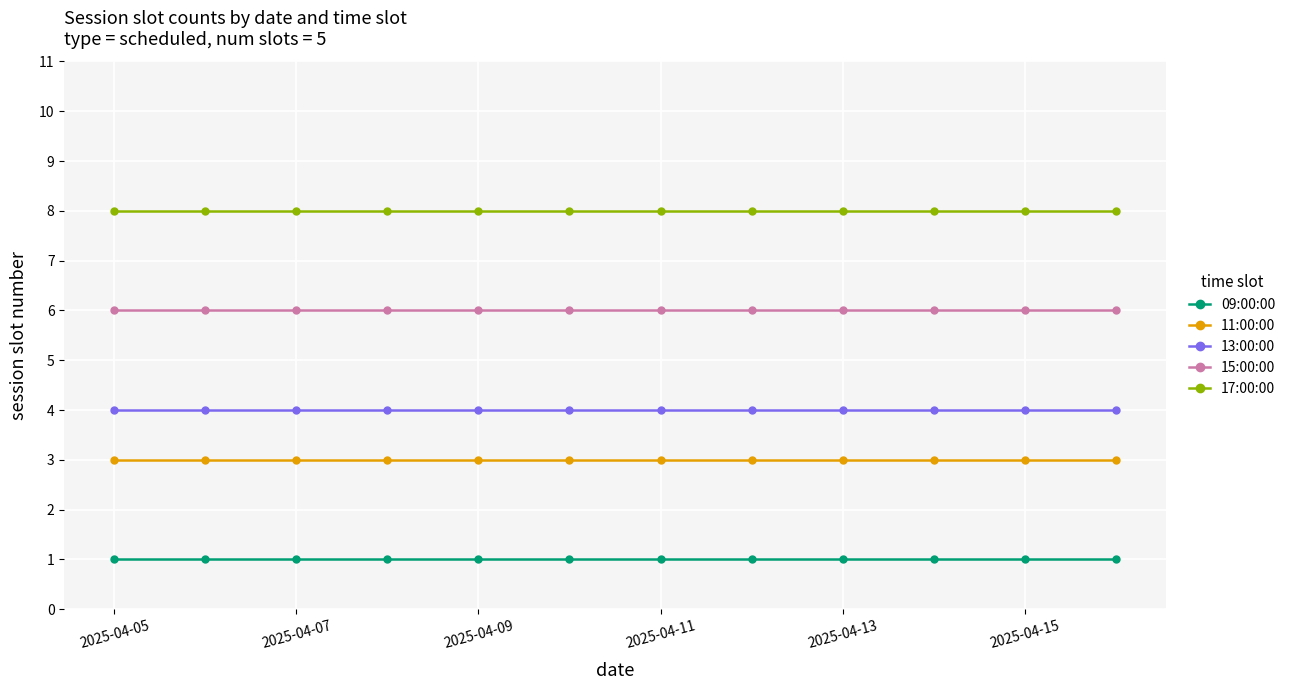

What is the maximum value for 15:00:00?

6